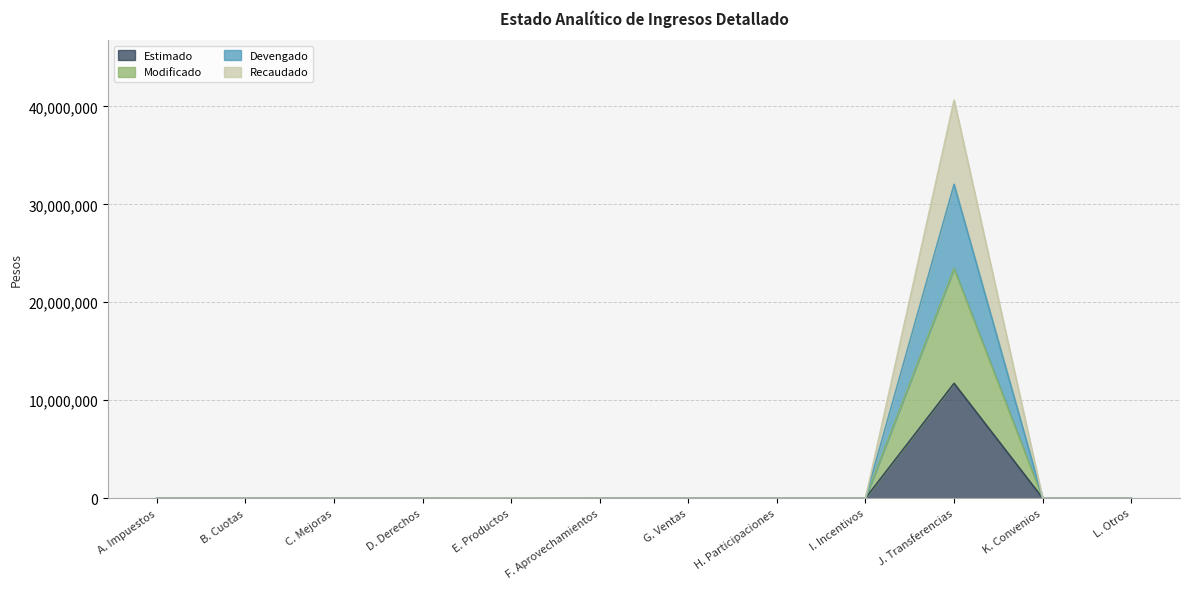

At which label does Estimado reach its minimum?

A. Impuestos